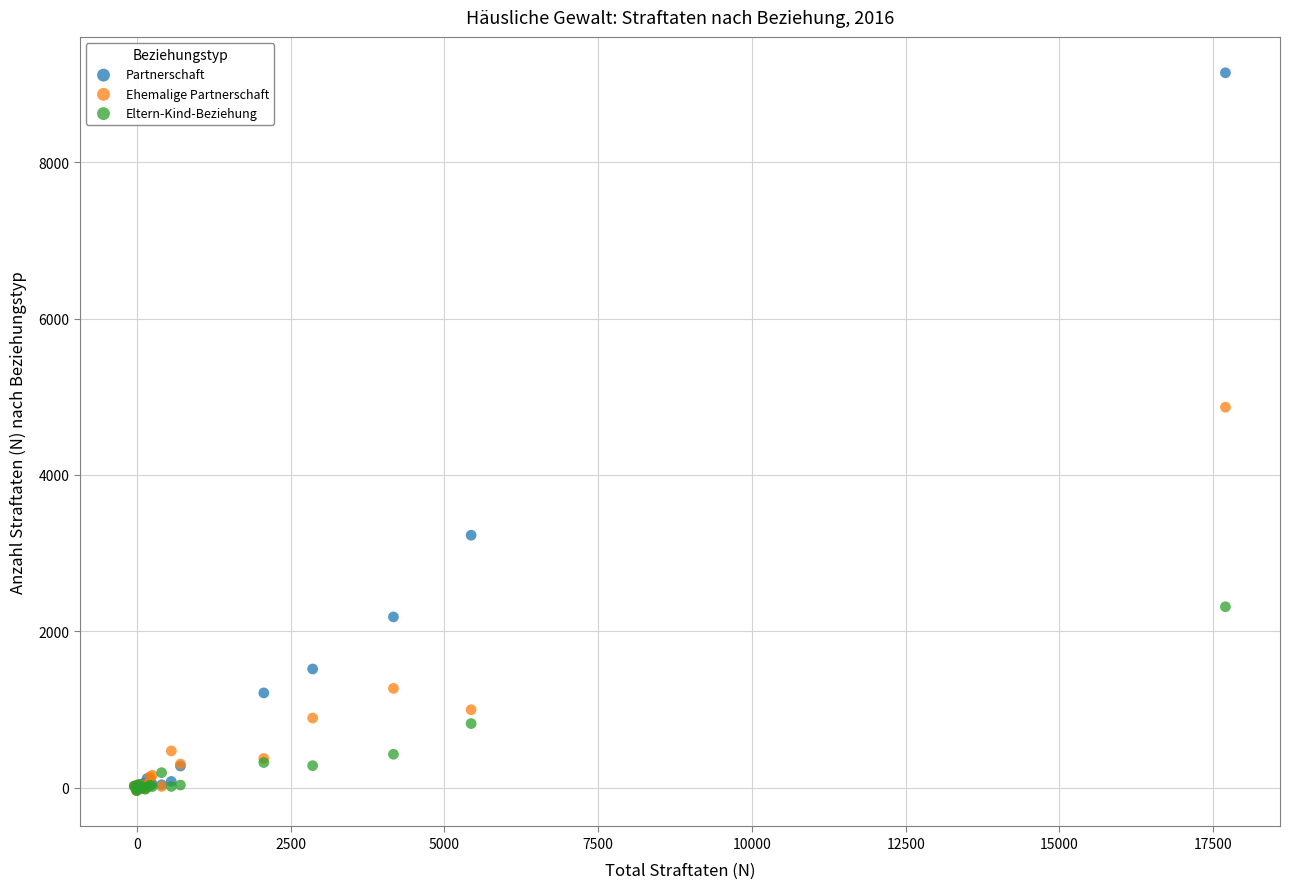

What are all the series names shown in the legend?

Partnerschaft, Ehemalige Partnerschaft, Eltern-Kind-Beziehung